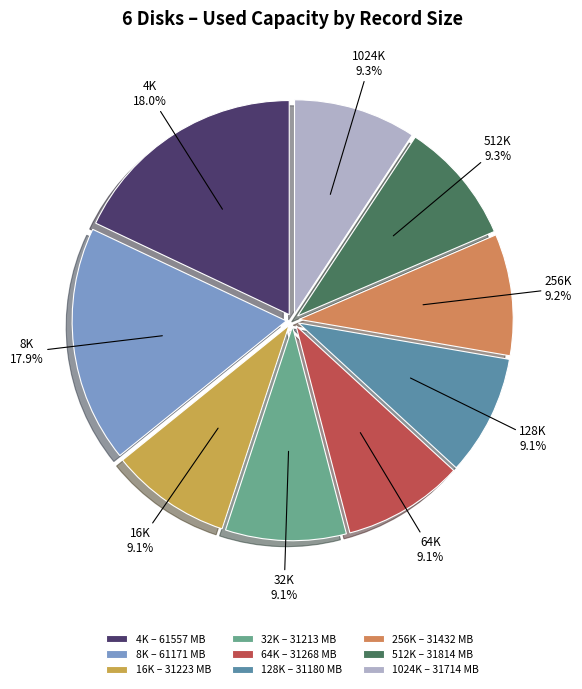

To the nearest percent, what percentage of the pie is 512K?

9%